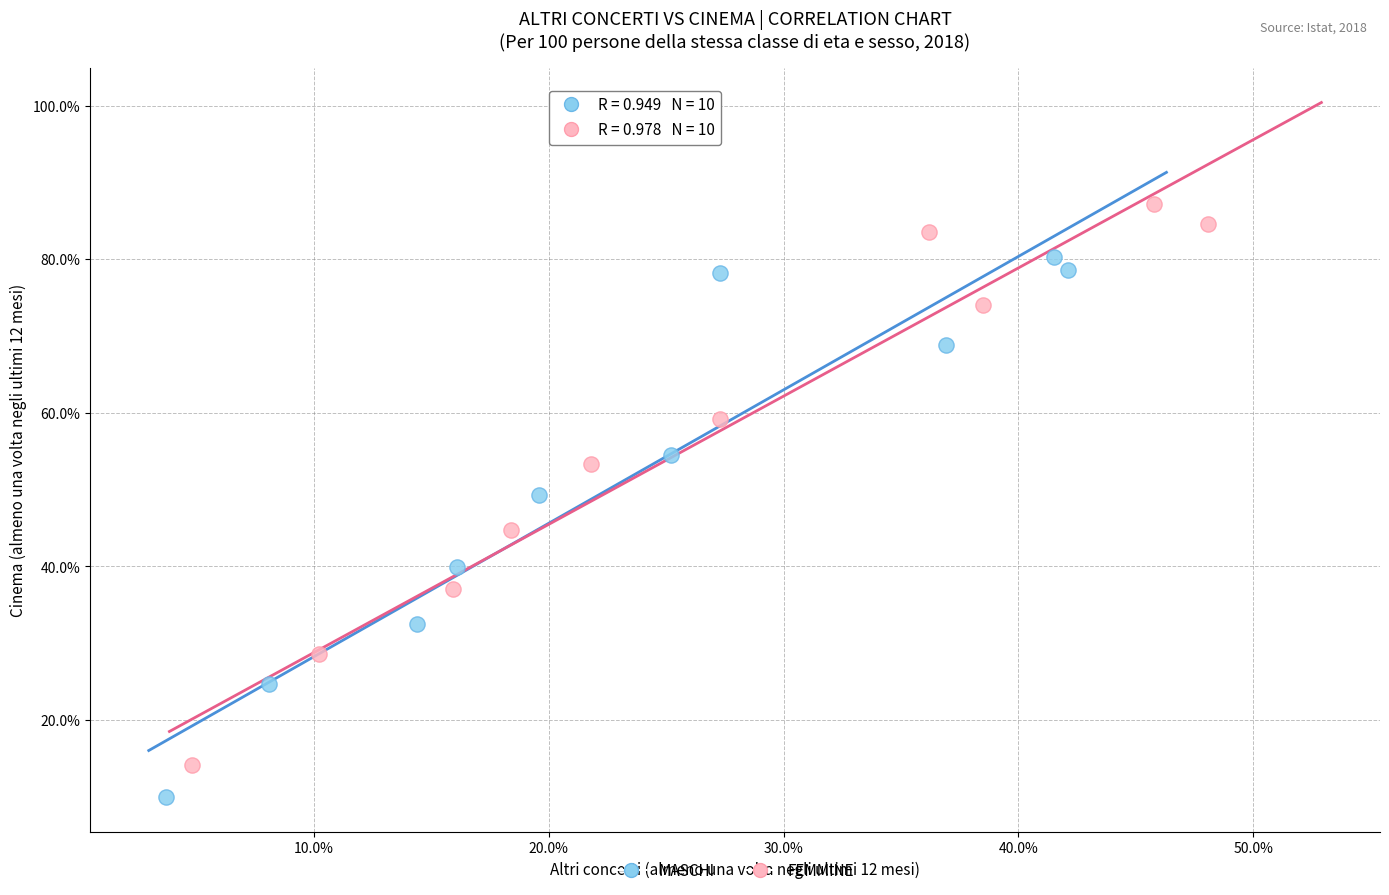

What are all the series names shown in the legend?

MASCHI, FEMMINE